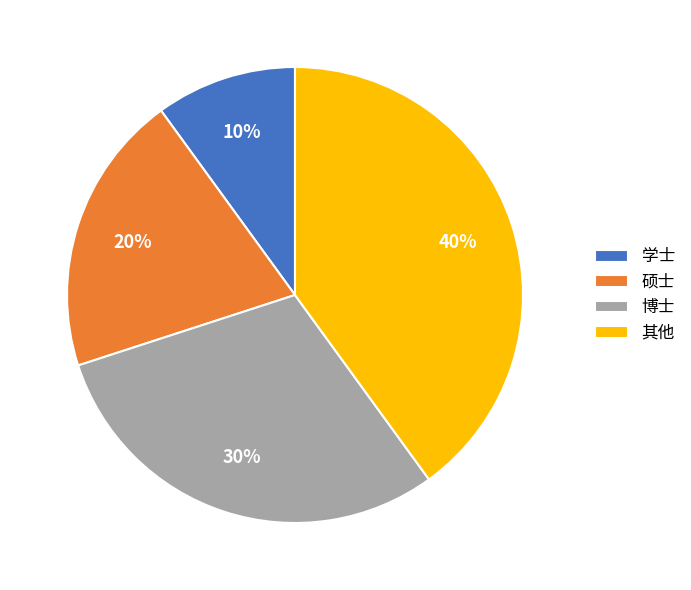

To the nearest percent, what portion does 其他 represent?

40%